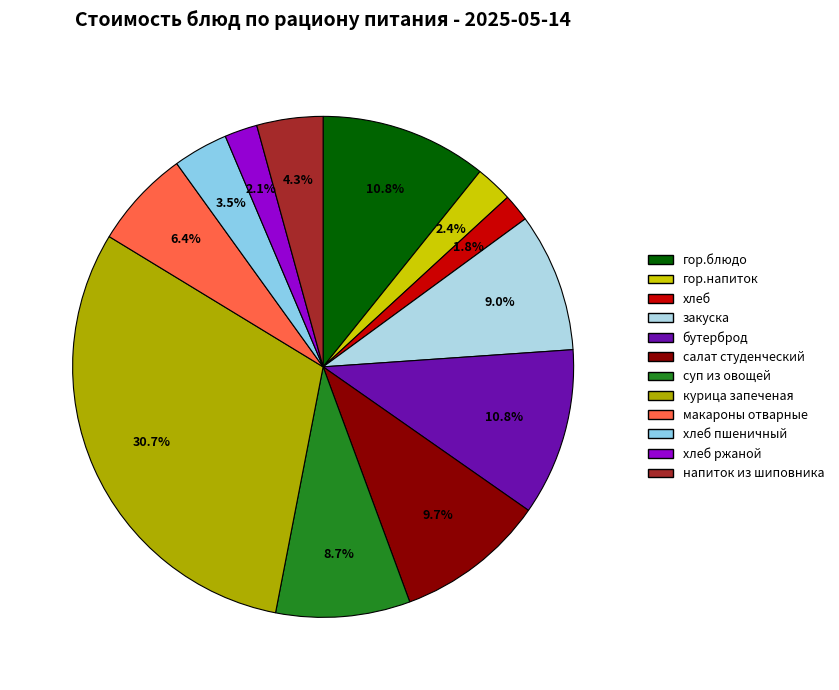

How many segments does this pie chart have?

12